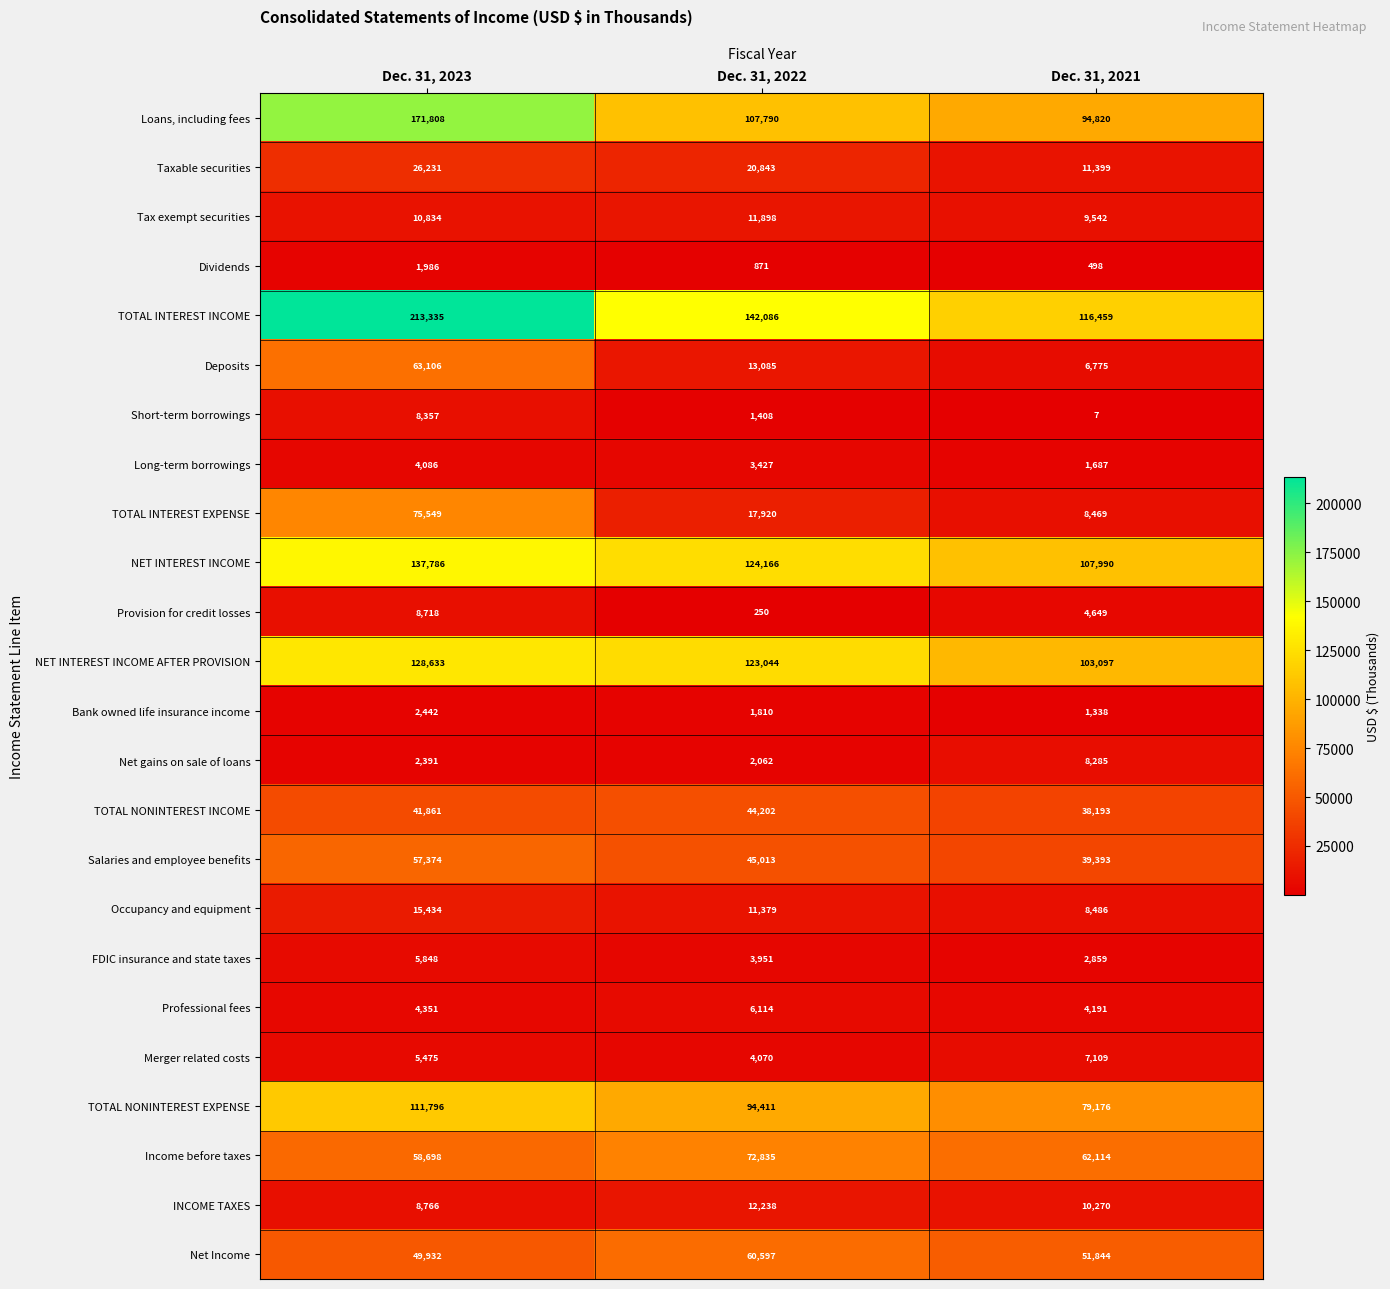

What is the sum of all TOTAL NONINTEREST EXPENSE values?

285383